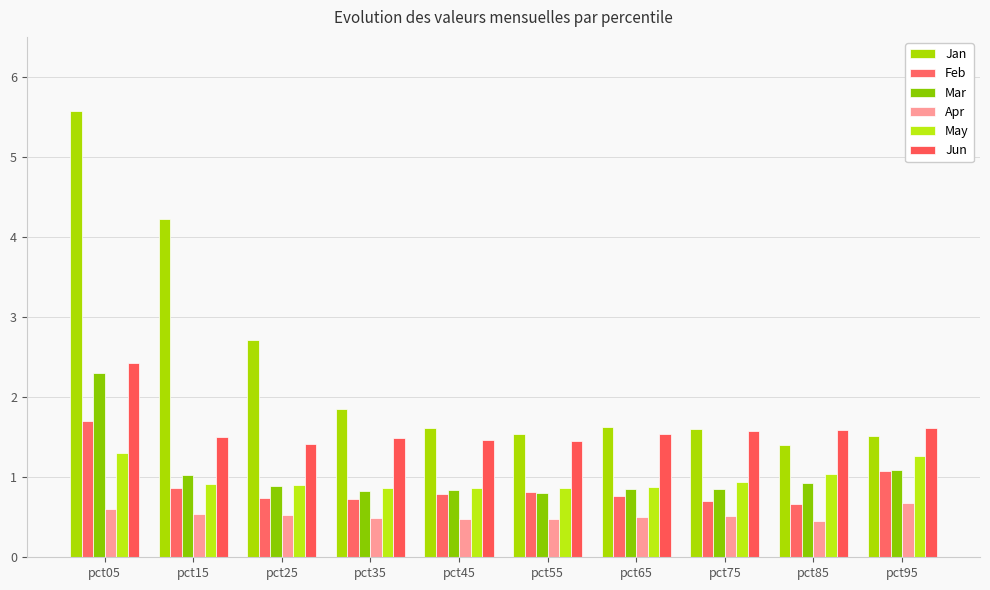

List the series in order of their peak value, lowest first.

Apr, May, Feb, Mar, Jun, Jan